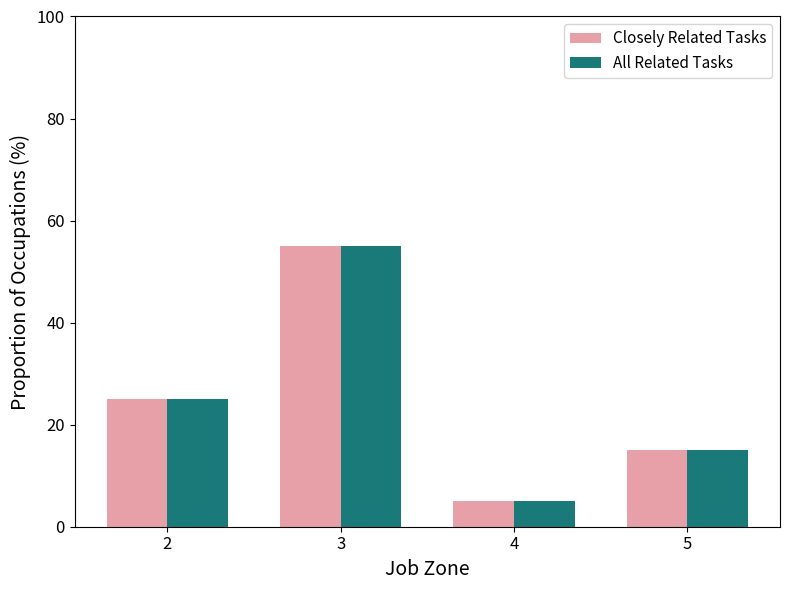

What is the minimum value shown in the chart?

5.0